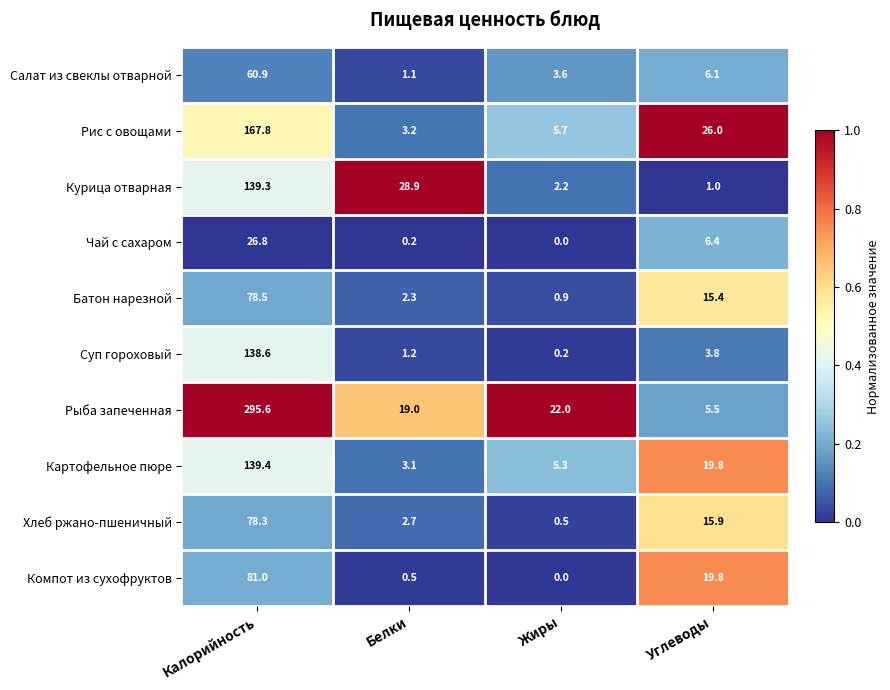

Rank the series by their maximum value, from lowest to highest.

Чай с сахаром, Салат из свеклы отварной, Хлеб ржано-пшеничный, Батон нарезной, Компот из сухофруктов, Суп гороховый, Курица отварная, Картофельное пюре, Рис с овощами, Рыба запеченная